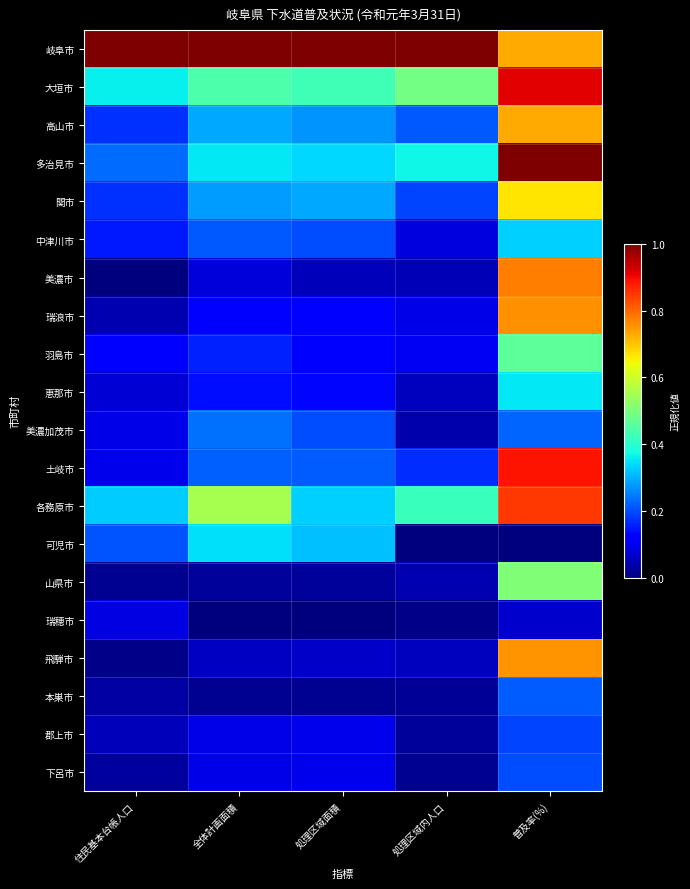

At which category does the chart reach its peak across all series?

住民基本台帳人口